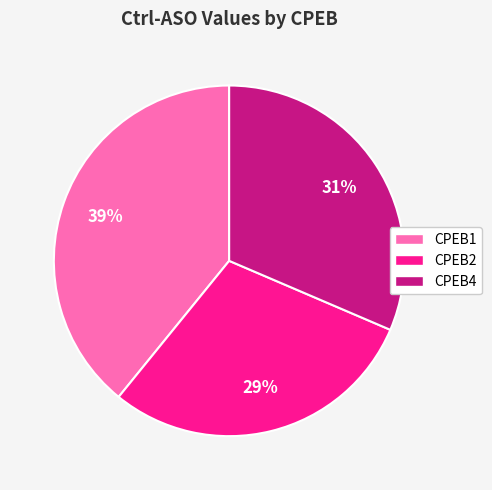

Rank the categories by value from lowest to highest.

CPEB2, CPEB4, CPEB1